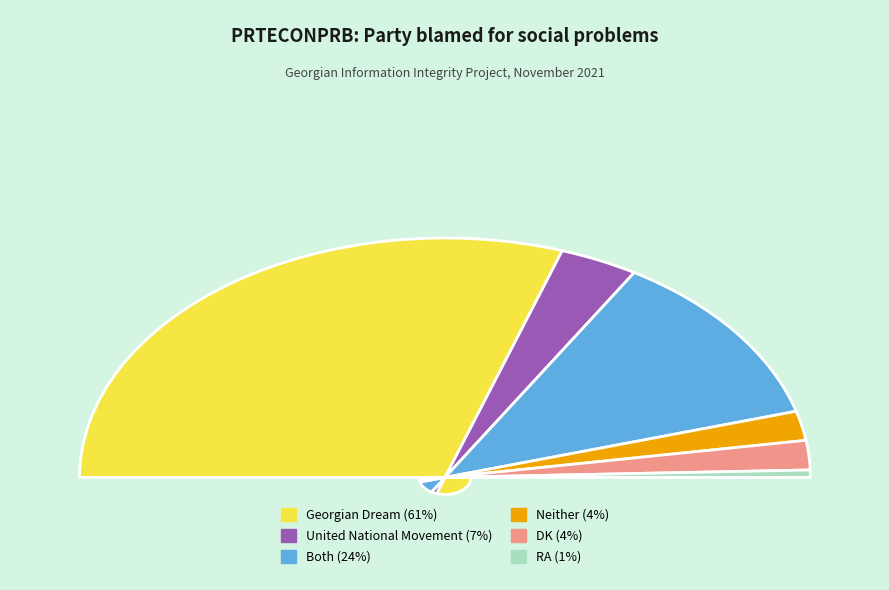

What percentage is the Both slice, to the nearest percent?

24%